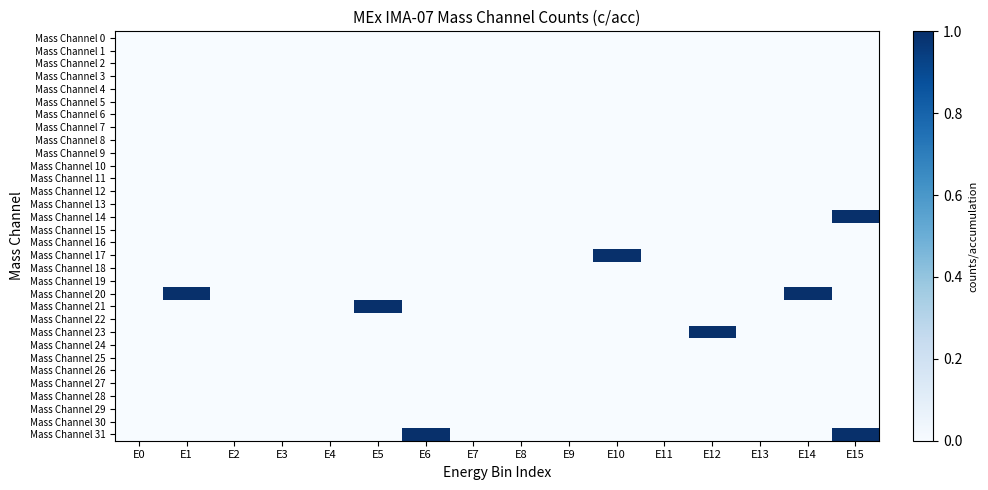

At how many categories does at least one series exceed 0?

7